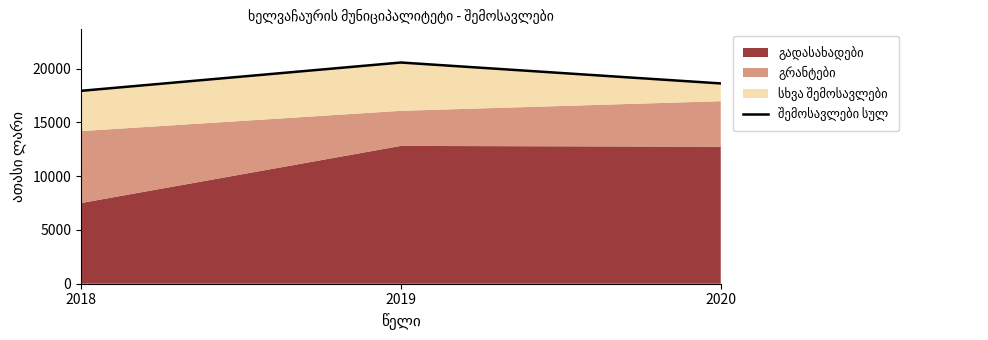

Rank the categories by value from lowest to highest.

2018, 2020, 2019